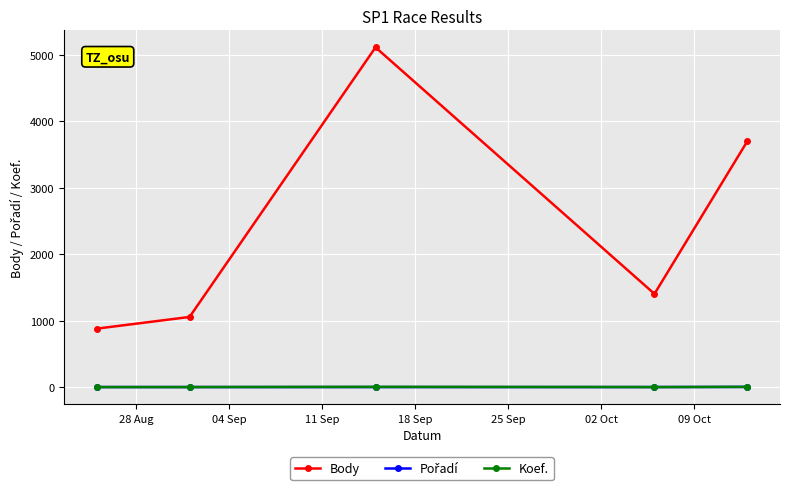

Which series has the largest range (max minus min)?

Body